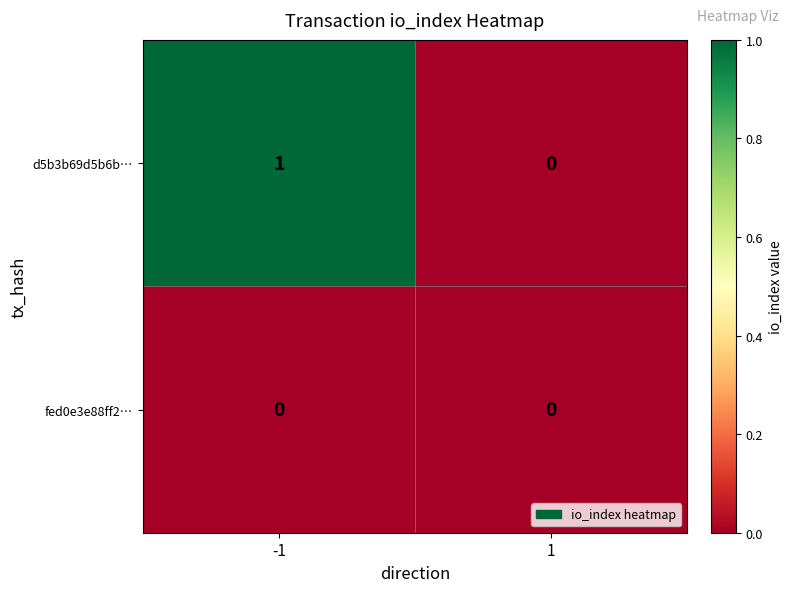

Which series changed the most between -1 and 1?

d5b3b69d5b6b…